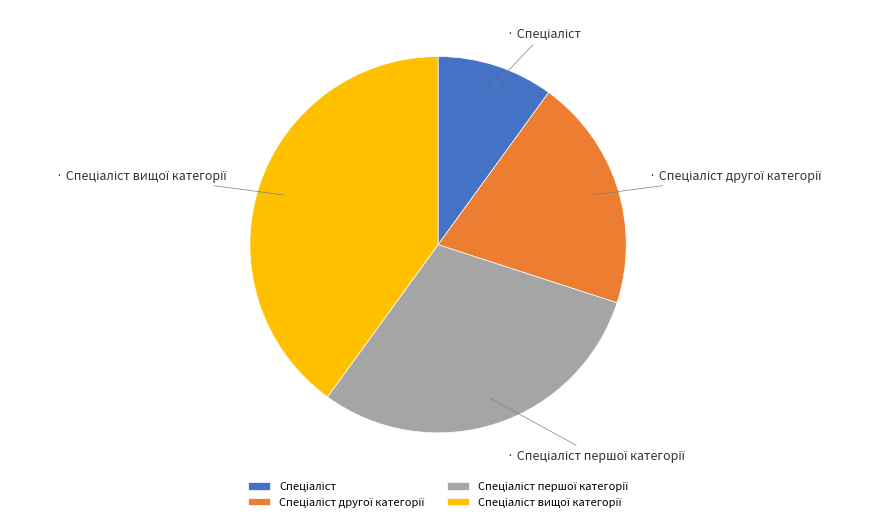

Does any single category account for the majority?

No